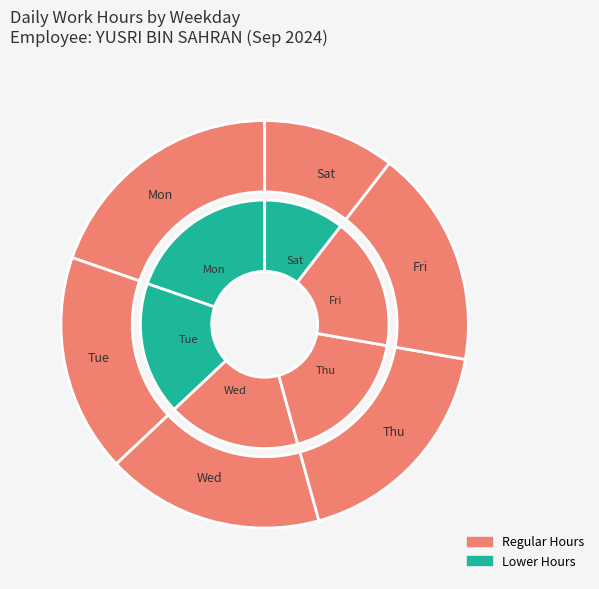

To the nearest percent, what is the combined percentage of Fri and Thu?

34%